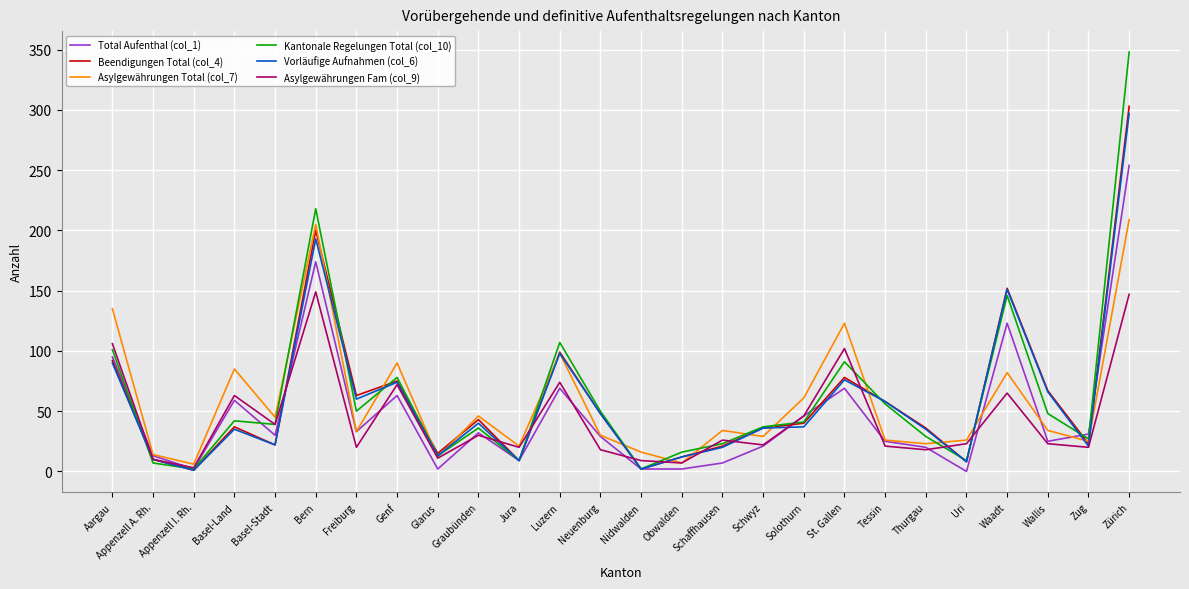

Is it true that Beendigungen Total (col_4) equals 21 at Schaffhausen?

True